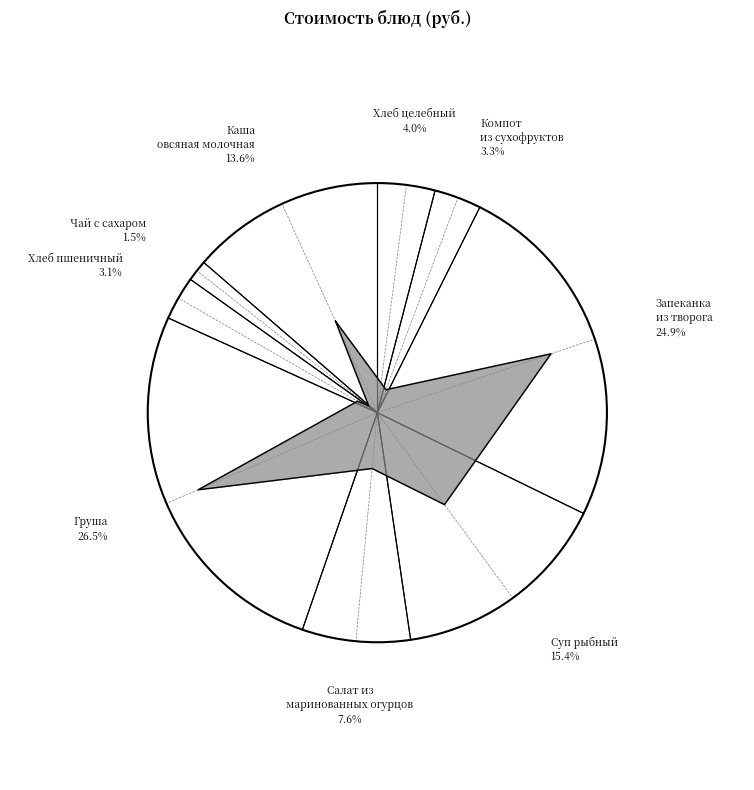

To the nearest percent, what is the combined percentage of Салат из маринованных огурцов and Груша?

34%